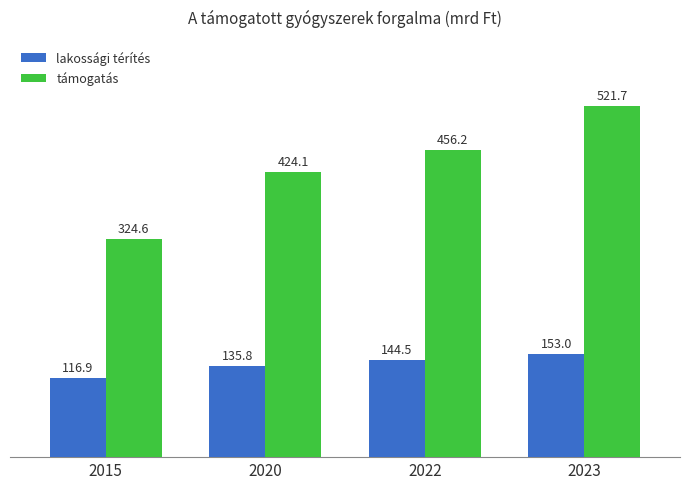

What are all the series names shown in the legend?

lakossági térítés, támogatás